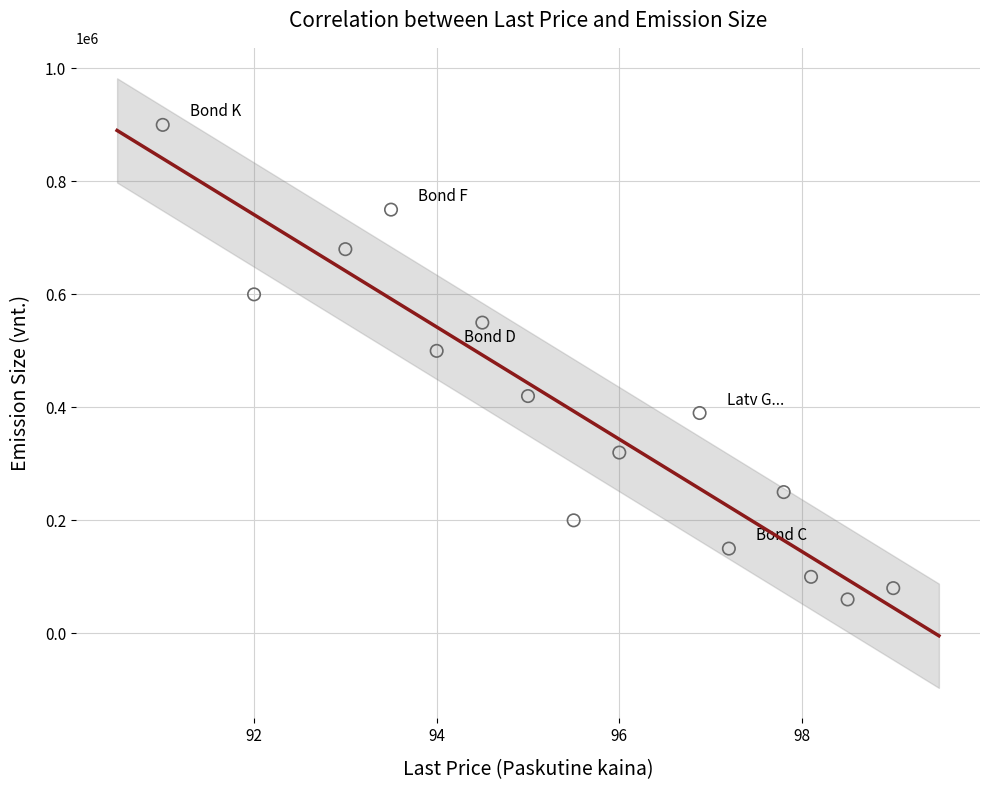

What Y value in the scatter plot is closest to 480000?

500000